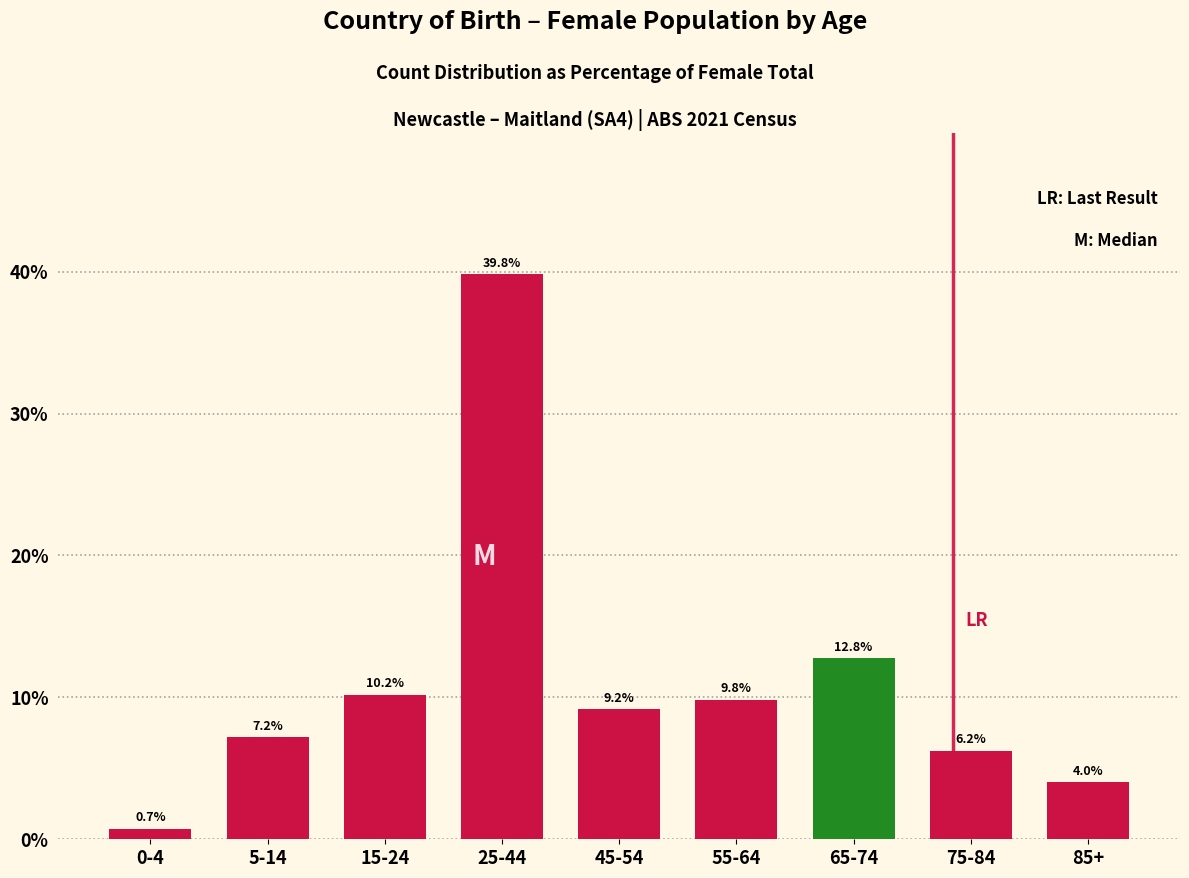

Reading right to left, extract all data points from this chart.

85+=4.0	75-84=6.2	65-74=12.8	55-64=9.8	45-54=9.2	25-44=39.8	15-24=10.2	5-14=7.2	0-4=0.7